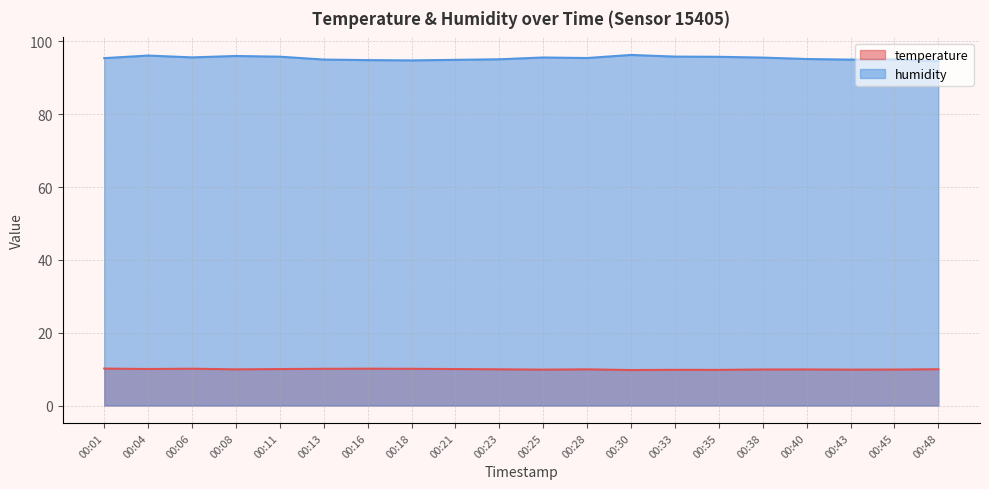

How many distinct data groups are displayed?

2